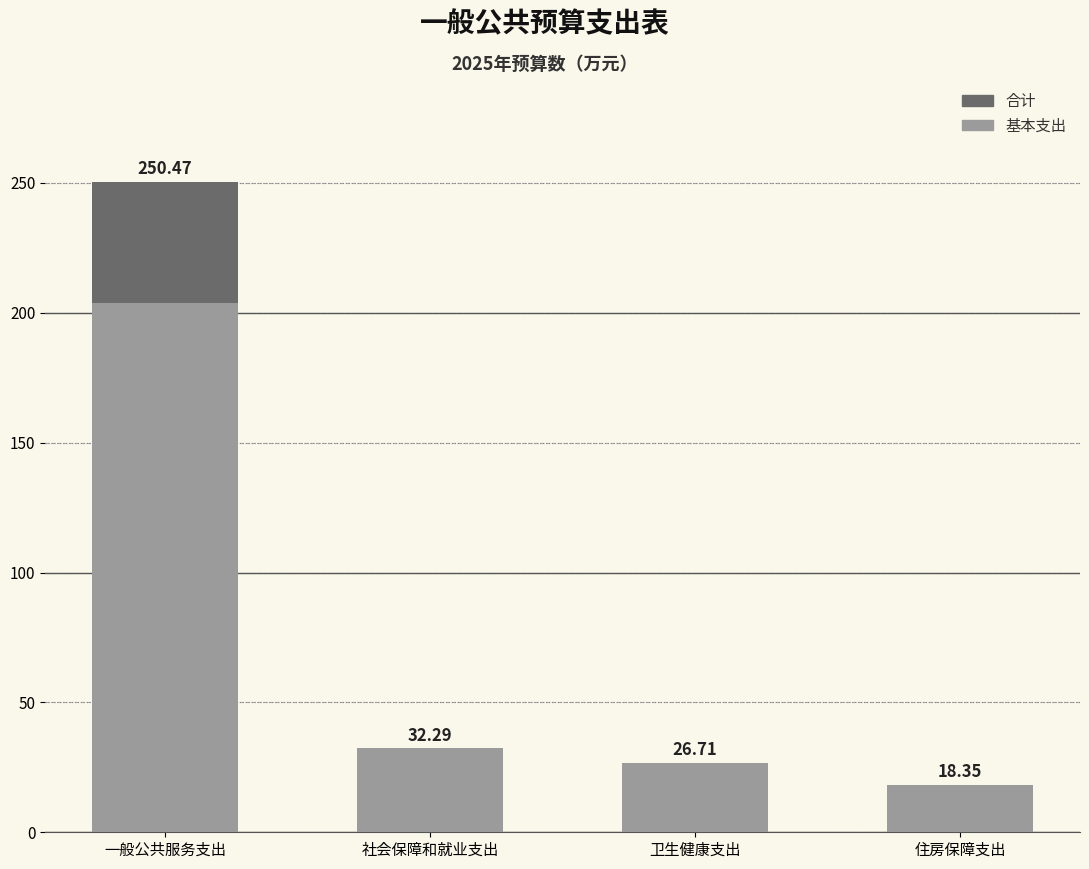

How many values in the 基本支出 series exceed 32?

2